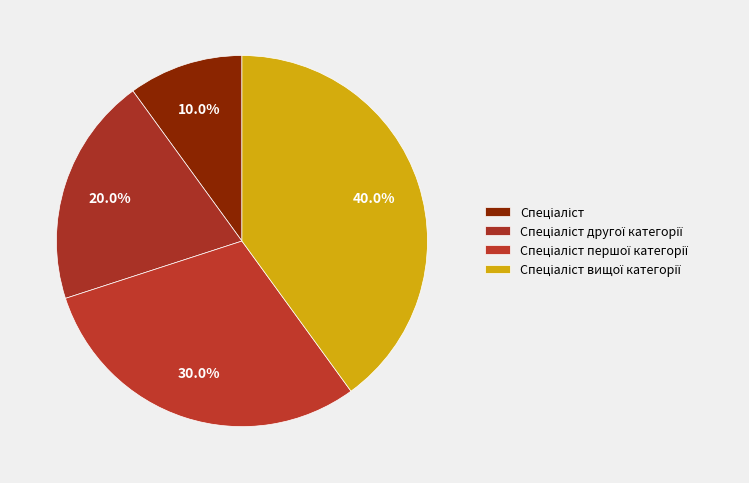

How many segments does this pie chart have?

4